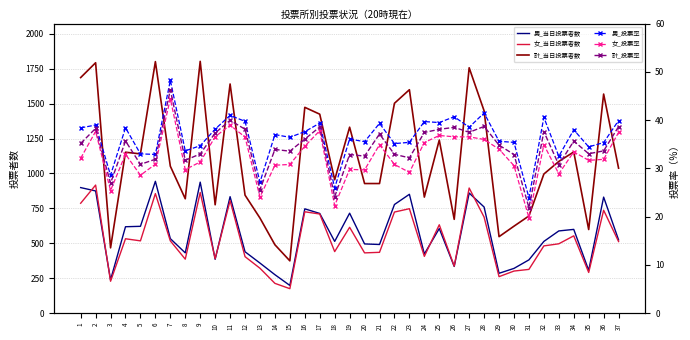

What is the difference between the maximum and second lowest values in the 計_投票率 series?

22.2